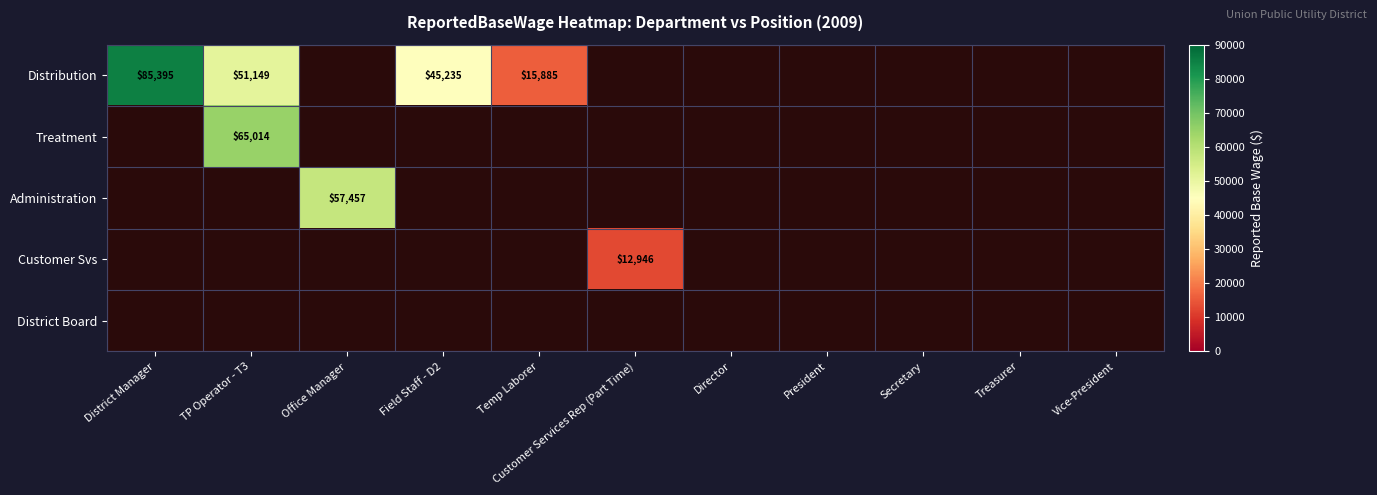

Between TP Operator - T3 and Temp Laborer, which is larger?

TP Operator - T3